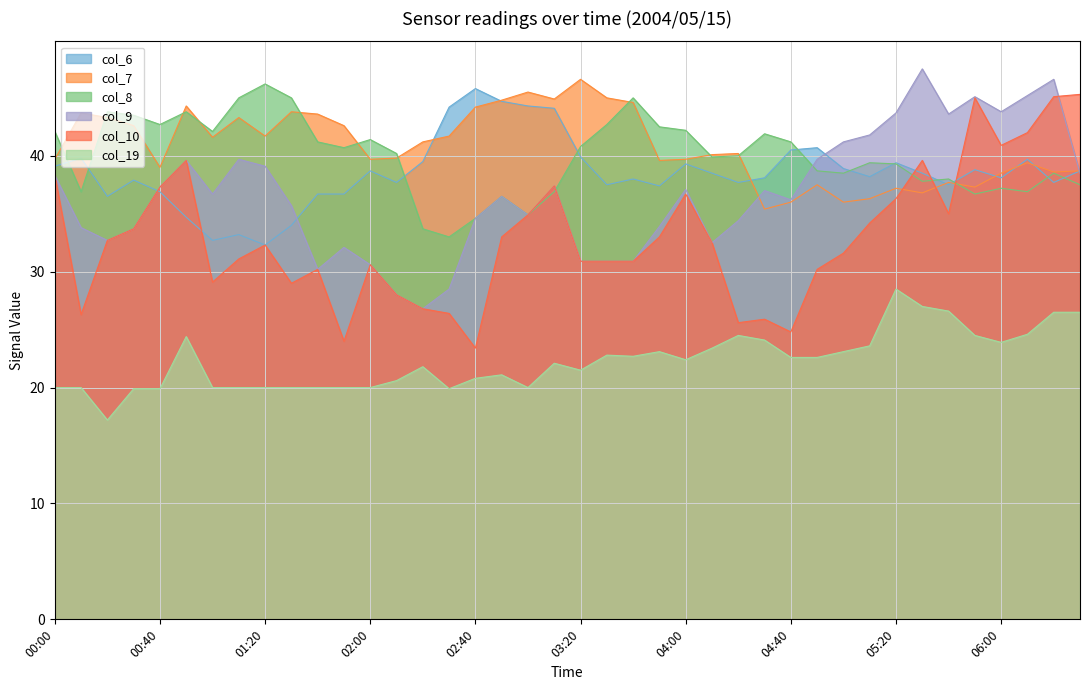

At which label does col_9 reach its minimum?

02:20